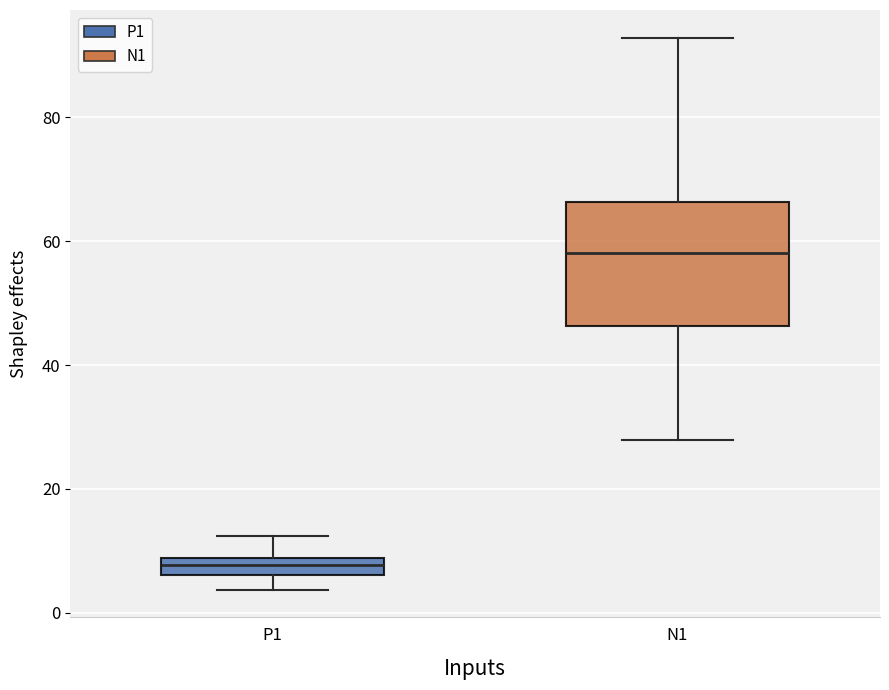

Which box has the lowest median line?

P1